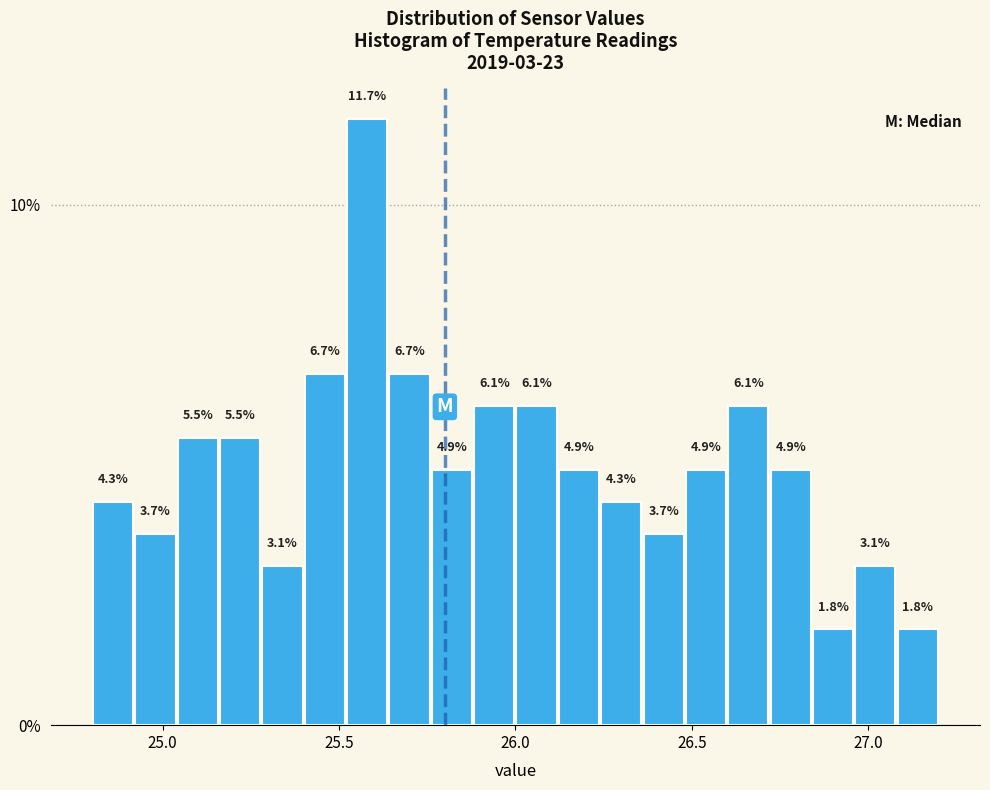

Read against the x-axis, roughly where is the centre of the tallest bar?

25.60